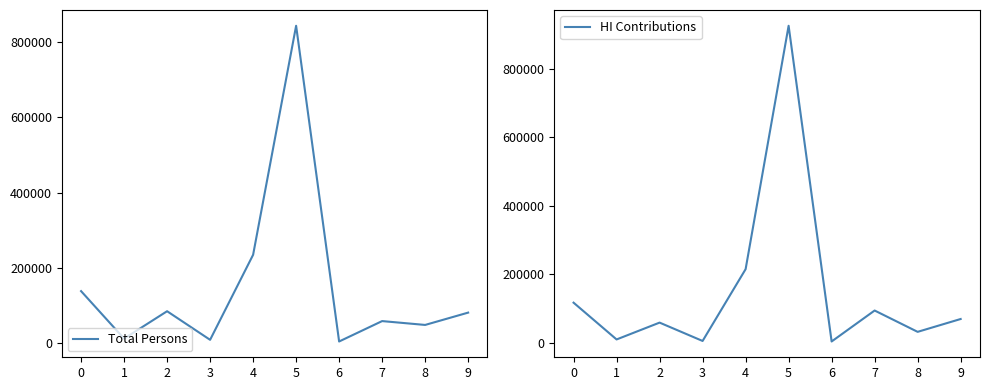

How many values in the HI Contributions series exceed 69675?

4